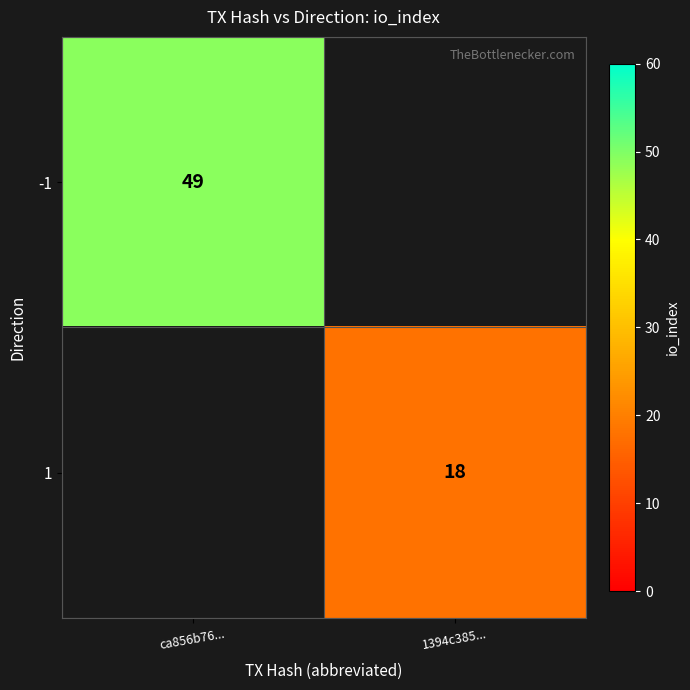

True or false: -1 has a value of 75 at ca856b76....

False